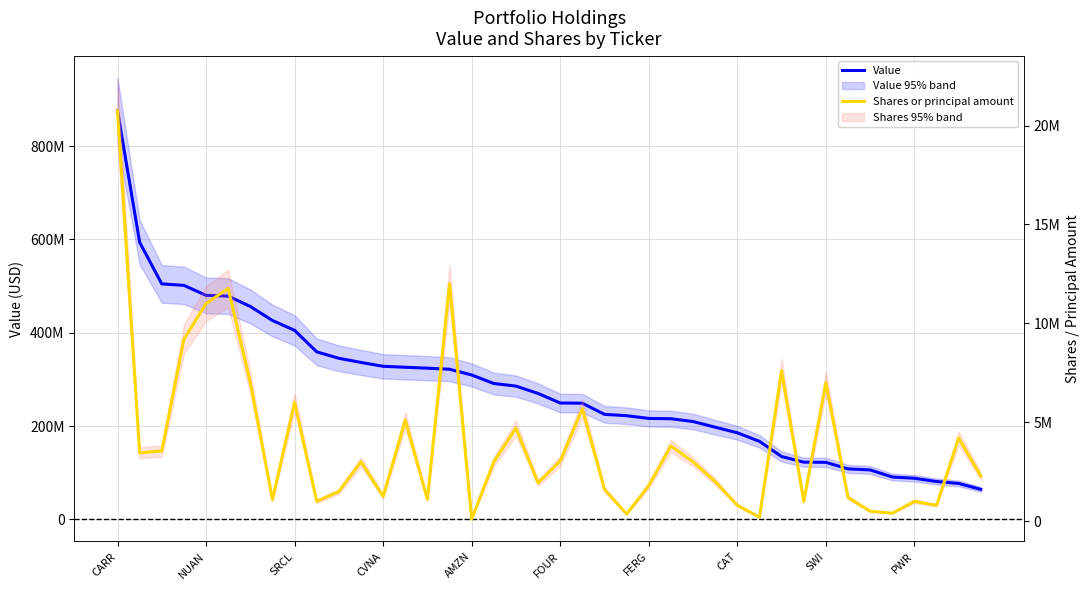

What are all the series names shown in the legend?

Value, Shares or principal amount